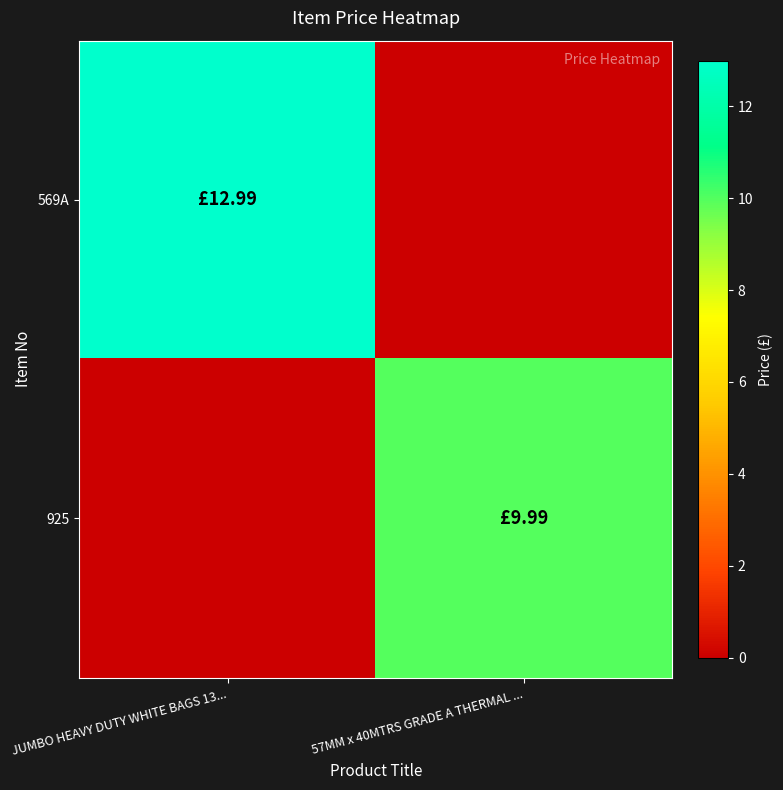

Reading left to right, extract all data points from this chart.

569A: JUMBO HEAVY DUTY WHITE BAGS 13...=13.0	57MM x 40MTRS GRADE A THERMAL ...=0.0
925: JUMBO HEAVY DUTY WHITE BAGS 13...=0.0	57MM x 40MTRS GRADE A THERMAL ...=10.0